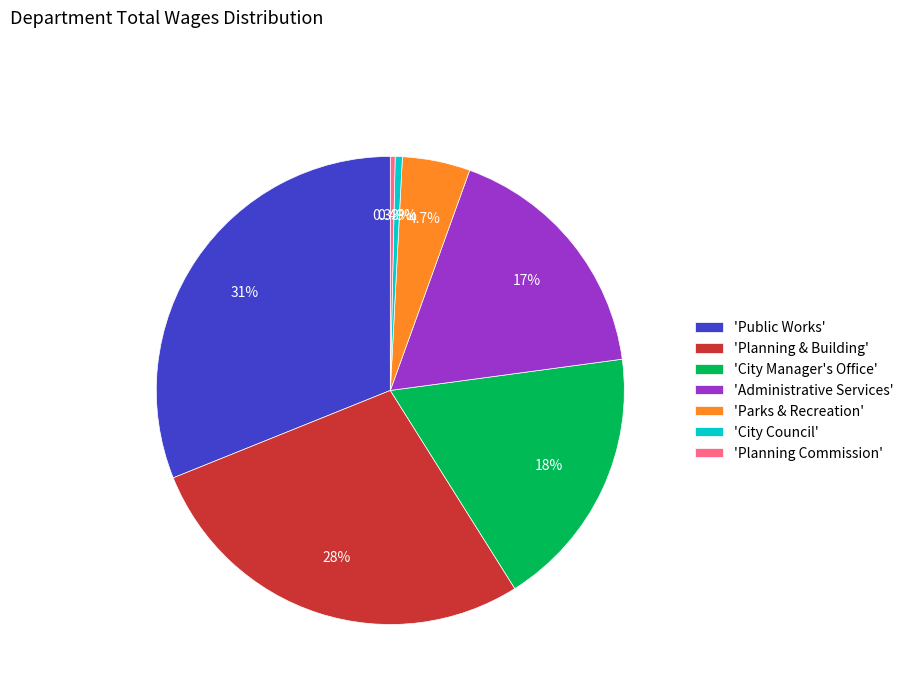

Is 'Public Works' the majority of the pie?

No